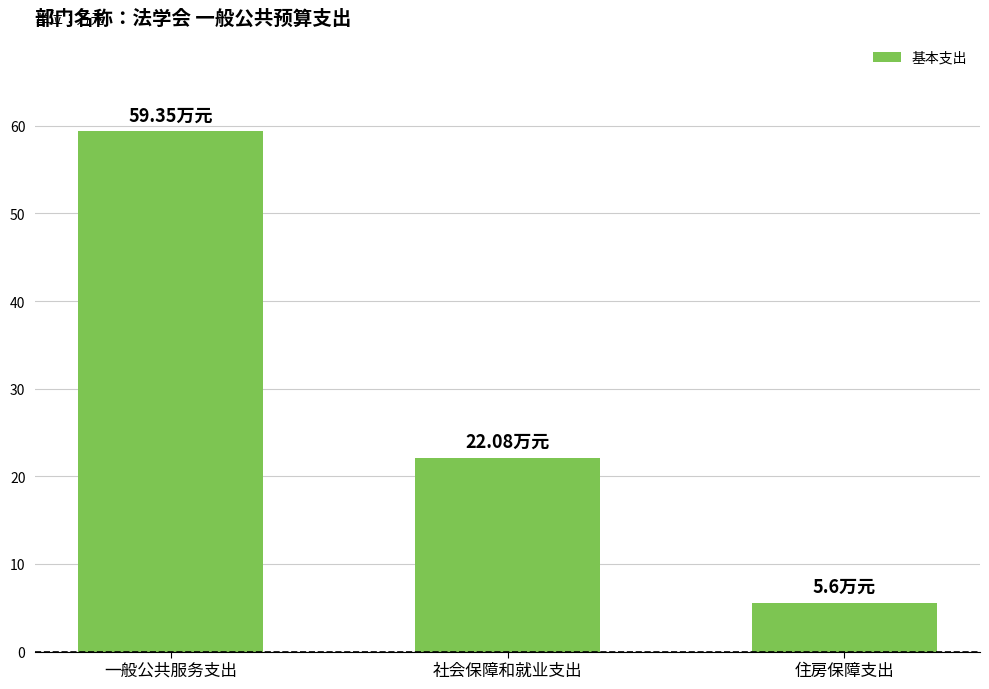

How many data points does each series have?

3